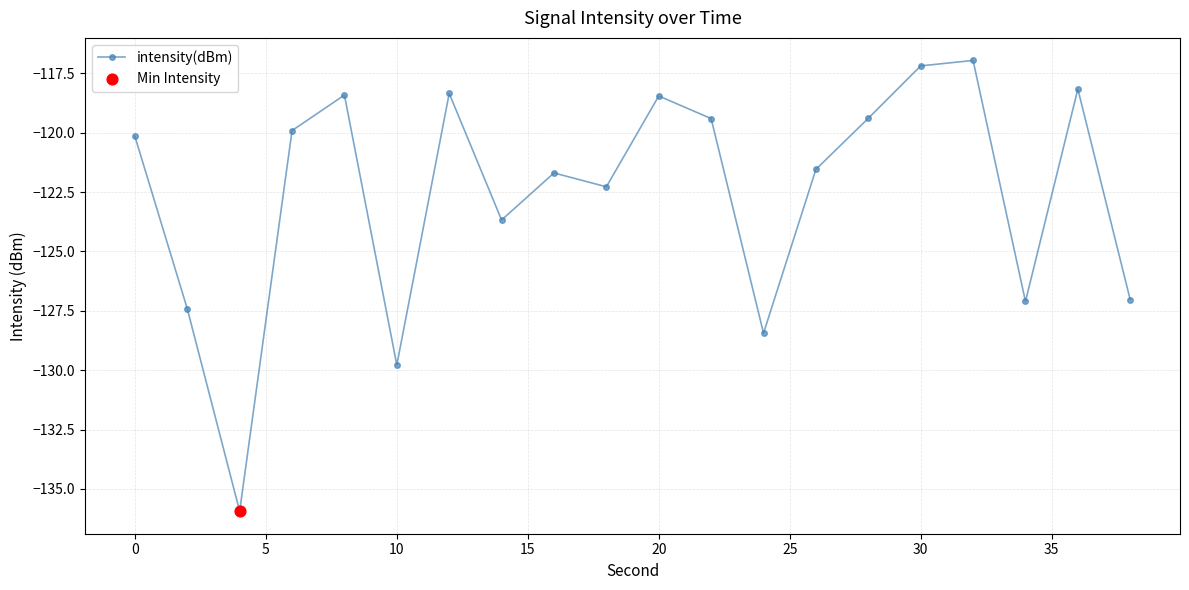

What is the smallest value displayed?

-135.9